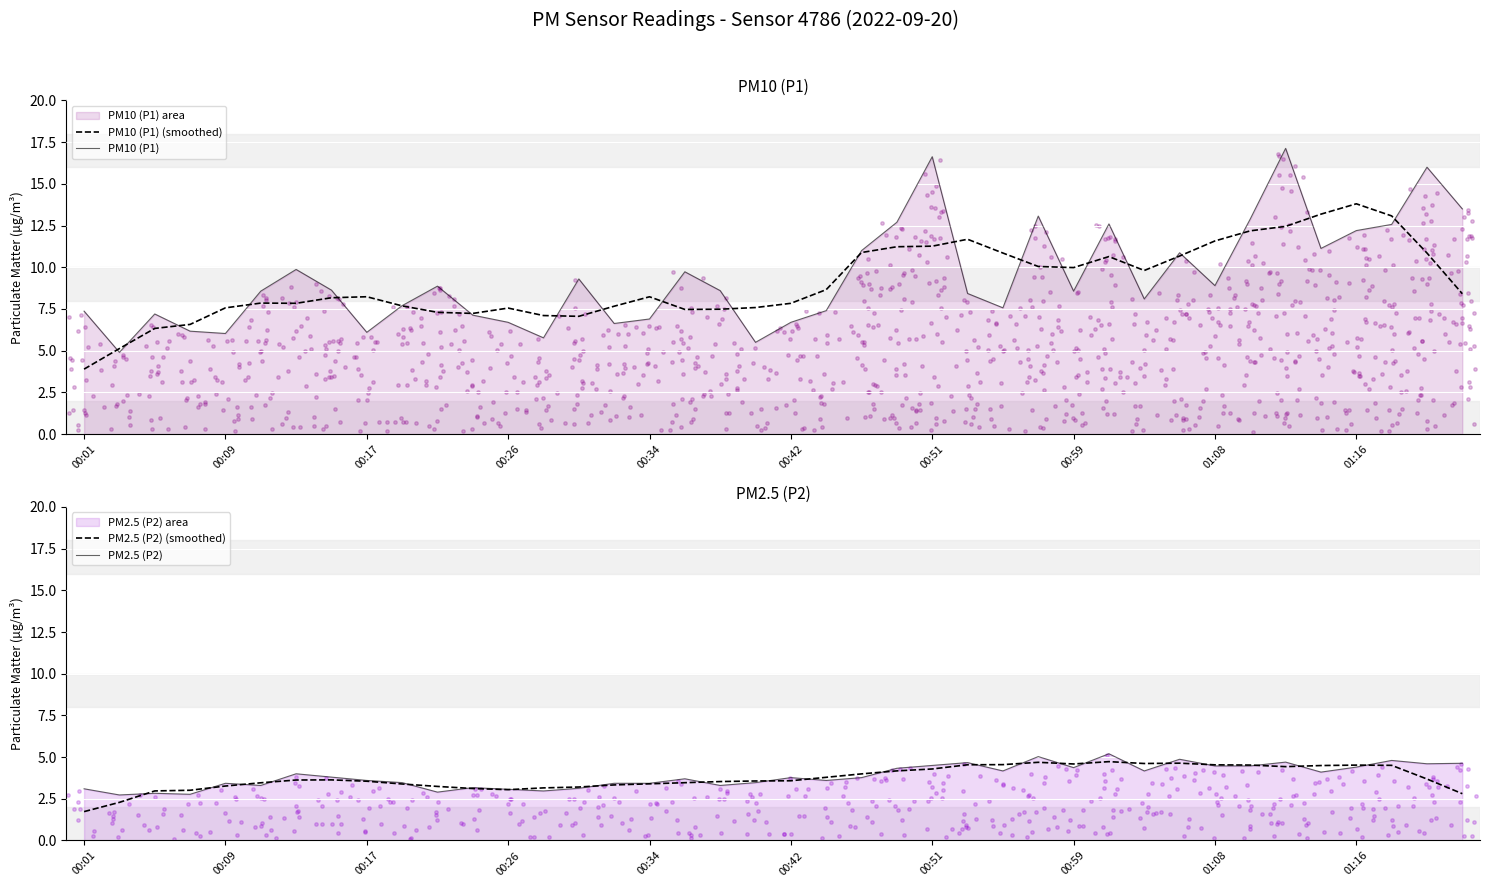

Which series has the largest Y range (max minus min)?

PM10 (P1)